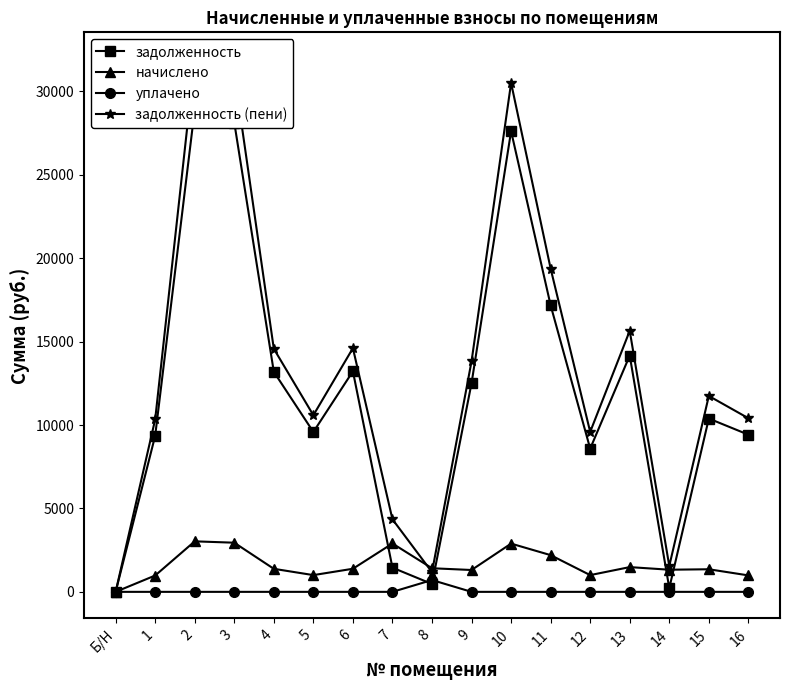

What is the label of the 16th point from the right?

1